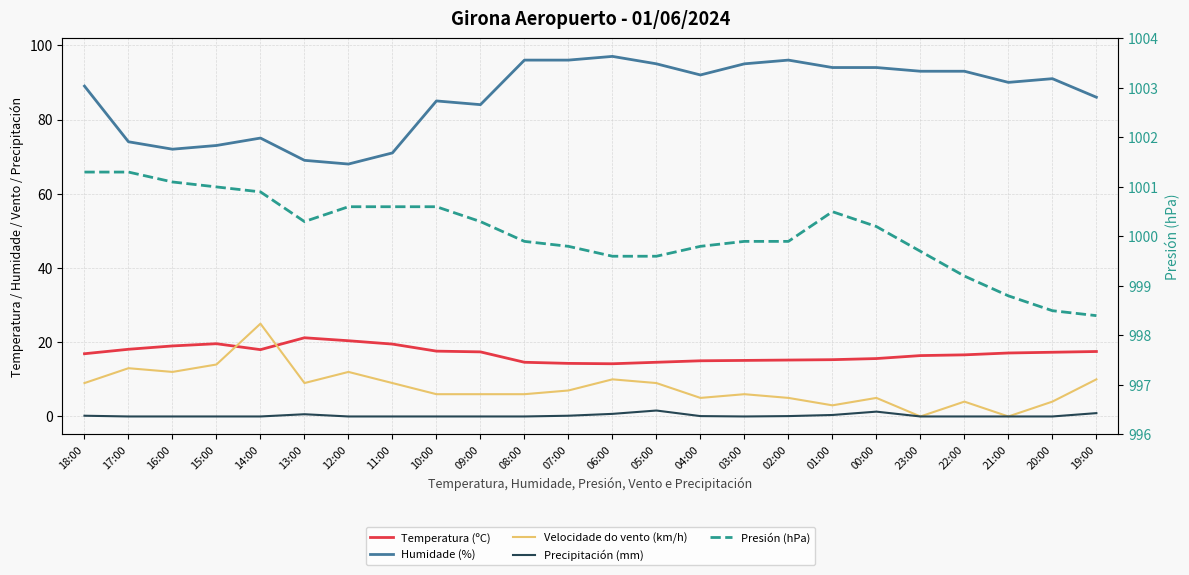

How many lines are shown in the chart?

5